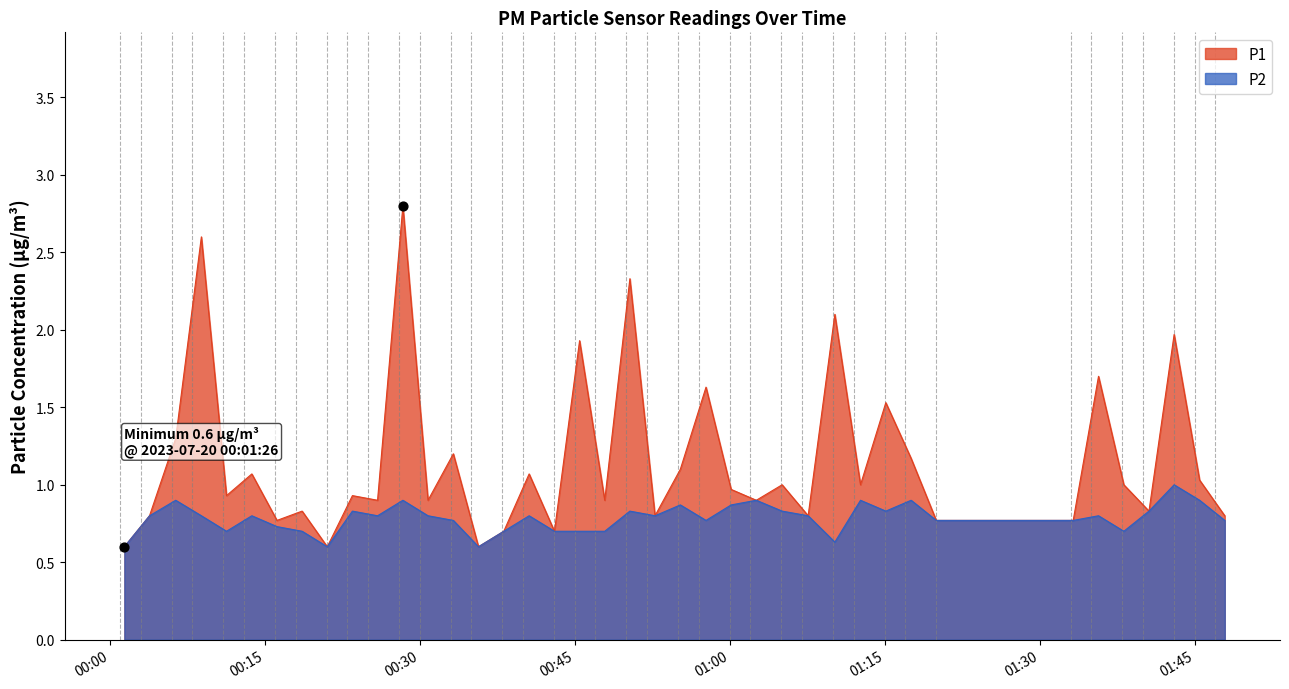

What is the total value across all series at 00:30?

2.2